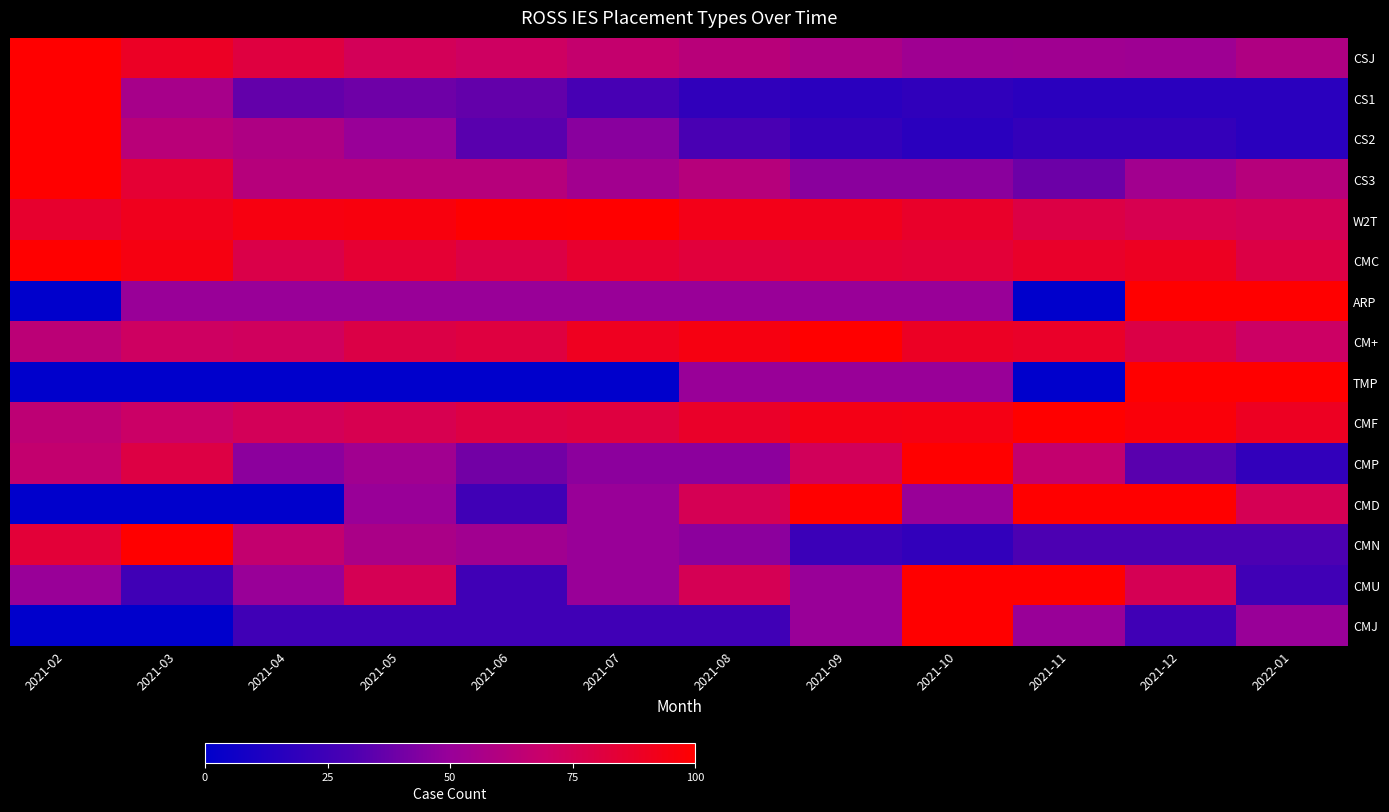

What is the total value across all series at 2021-02?

913.6